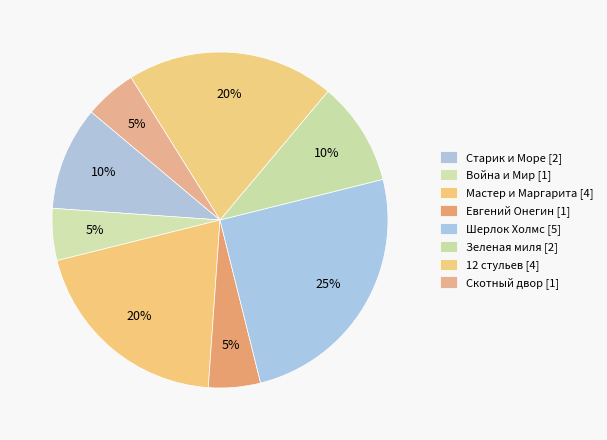

The Мастер и Маргарита slice represents 33% of the pie. True or false?

False